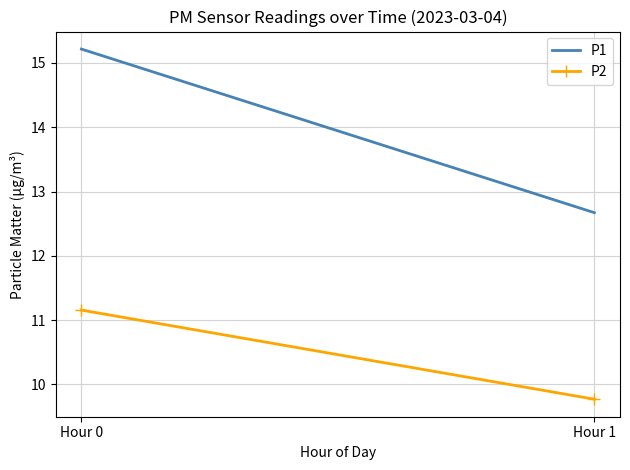

What are all the series names shown in the legend?

P1, P2